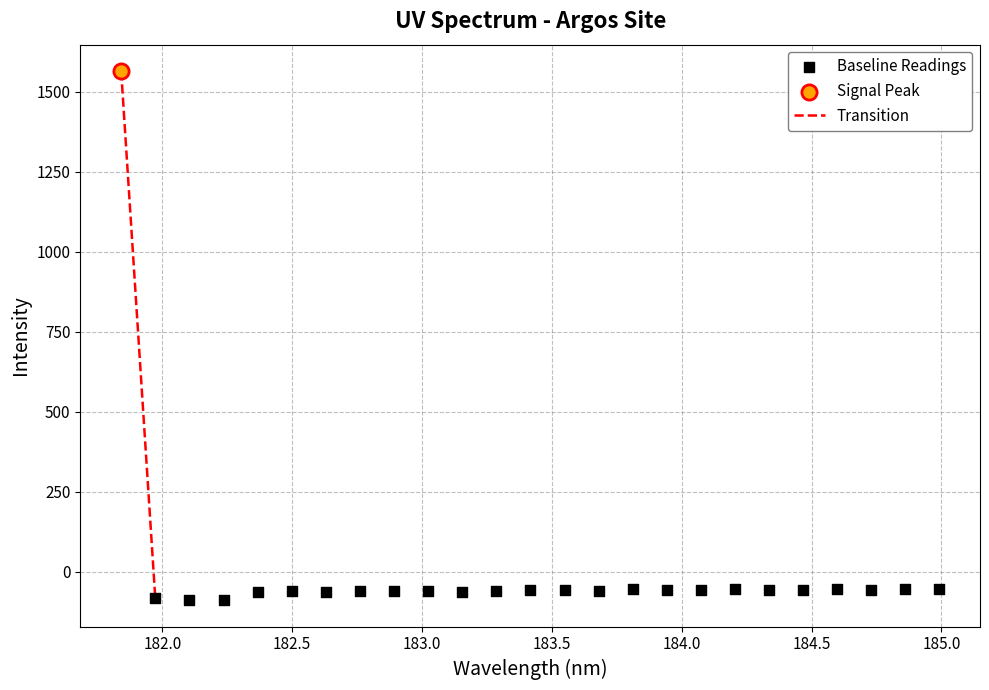

Which series reaches the maximum Y coordinate?

Signal Peak